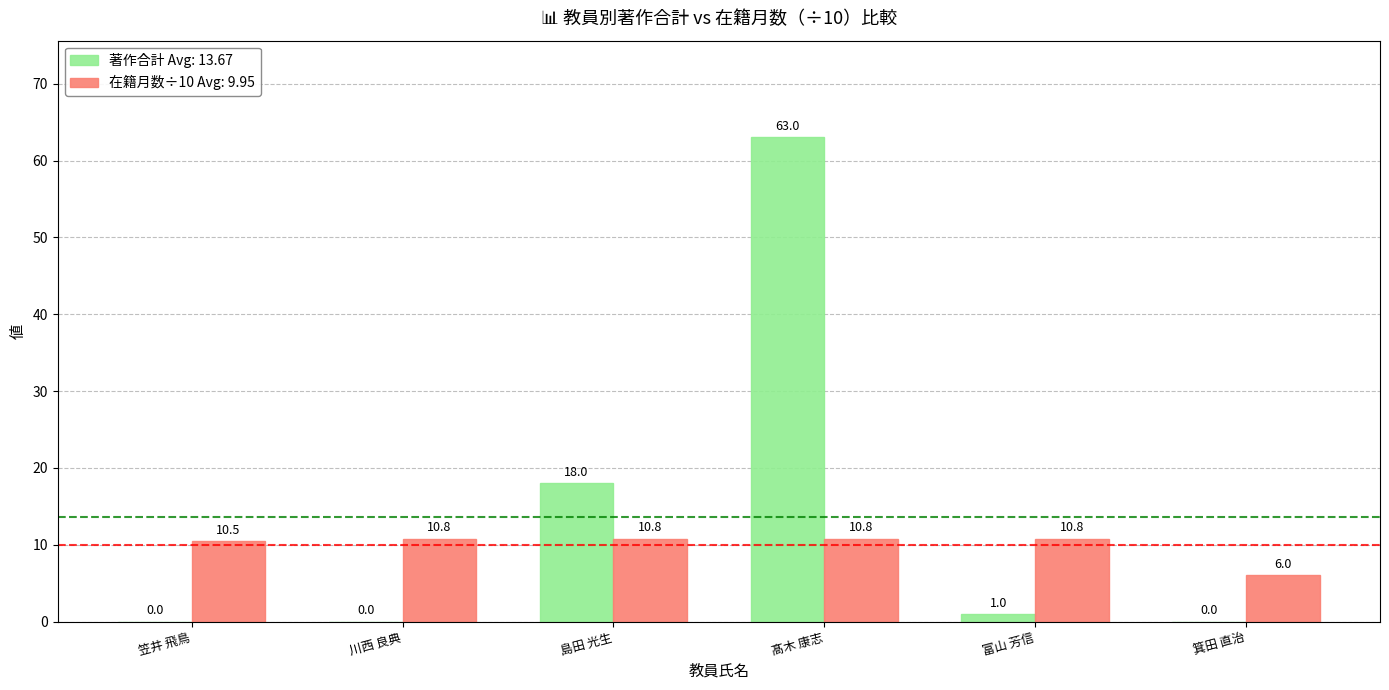

Which label corresponds to the largest value in the chart?

髙木 康志